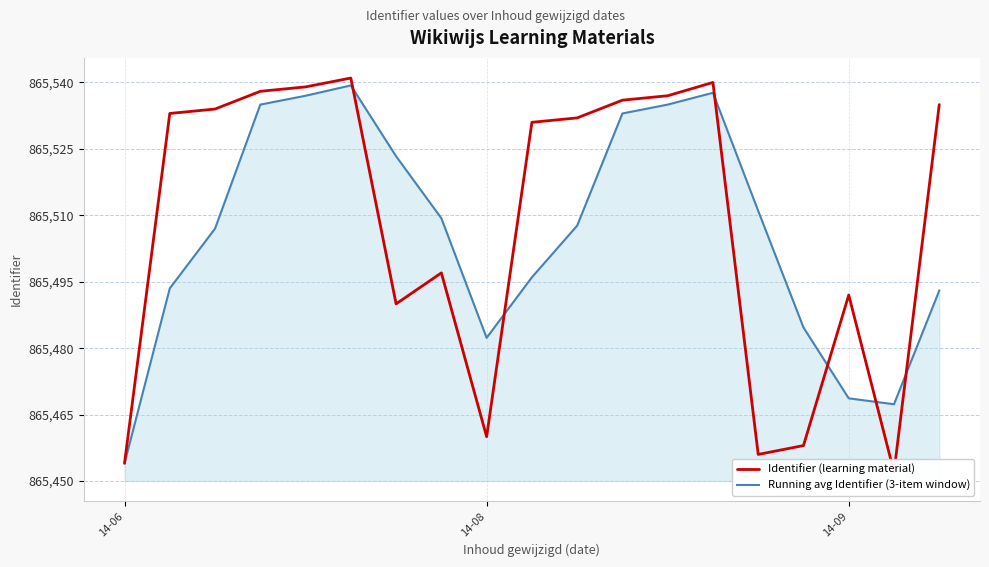

What is the smallest value displayed?

865452.0